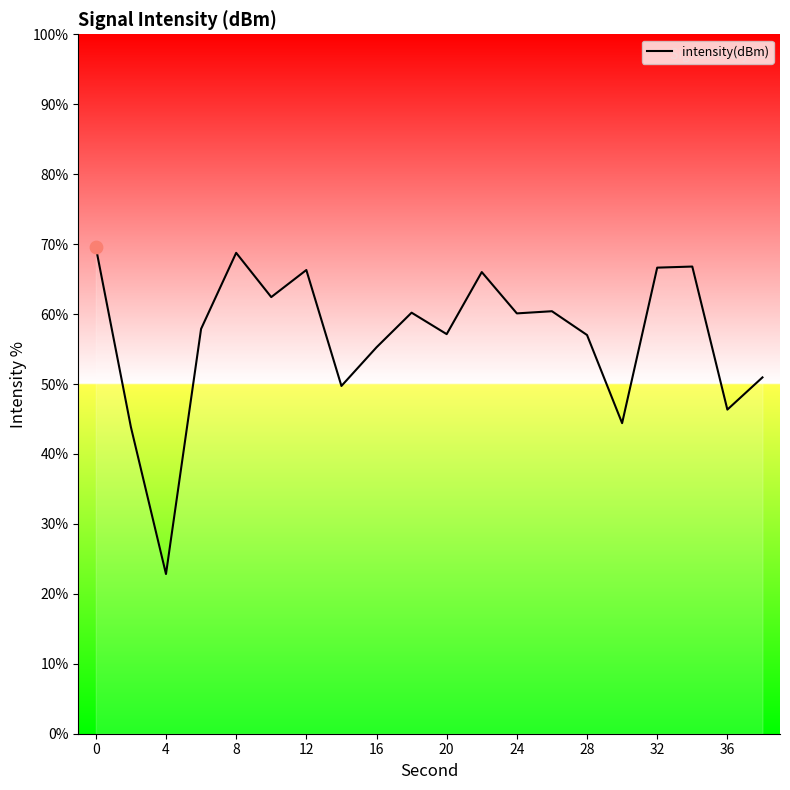

What is the minimum value shown in the chart?

22.8